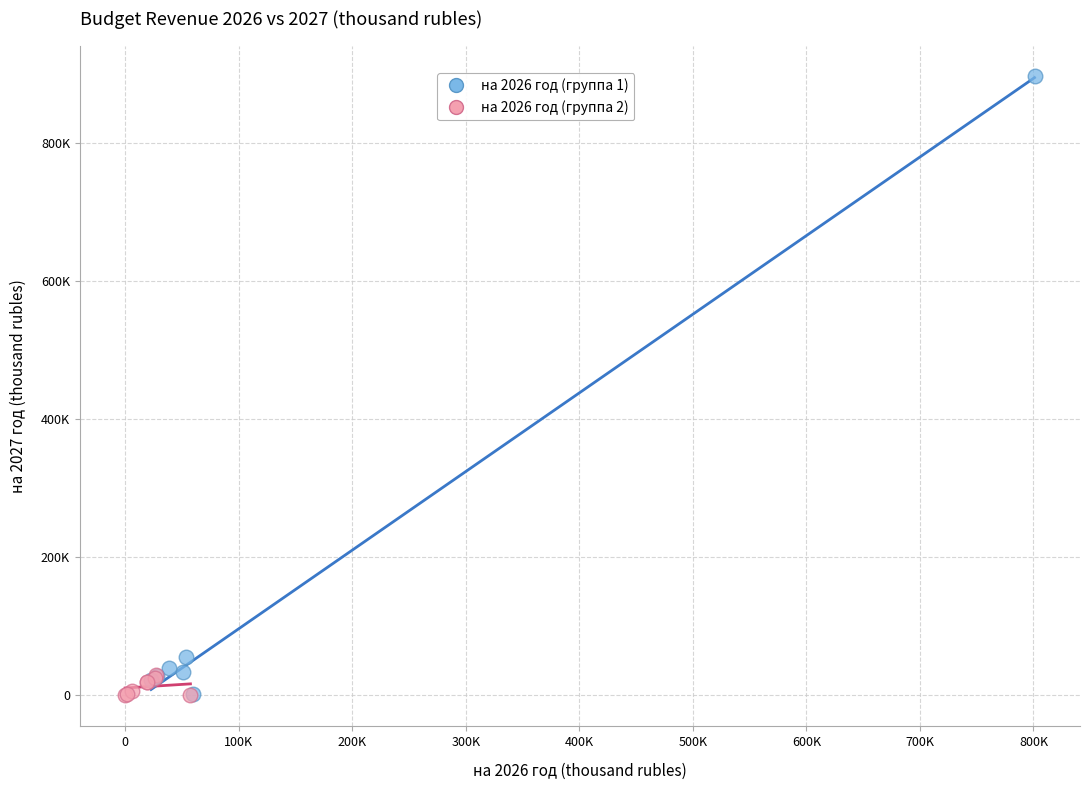

What are all the series names shown in the legend?

на 2026 год (группа 1), на 2026 год (группа 2)